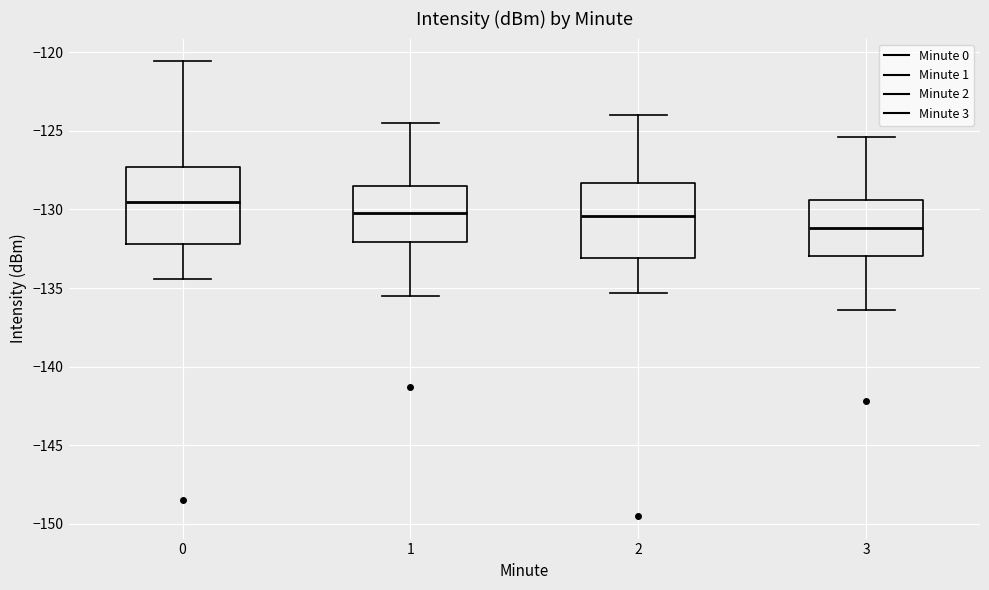

Reading left to right, read every box against the y-axis: the position of its median line, the range the box covers, and the ends of its whiskers. The values are not printed on the chart, so give them approximately, as read against the axis.

0: median -129.5, box -132.0 to -127.5, whiskers -134.5 to -120.5
1: median -130.0, box -132.0 to -128.5, whiskers -135.5 to -124.5
2: median -130.5, box -133.0 to -128.5, whiskers -135.5 to -124.0
3: median -131.0, box -133.0 to -129.5, whiskers -136.5 to -125.5